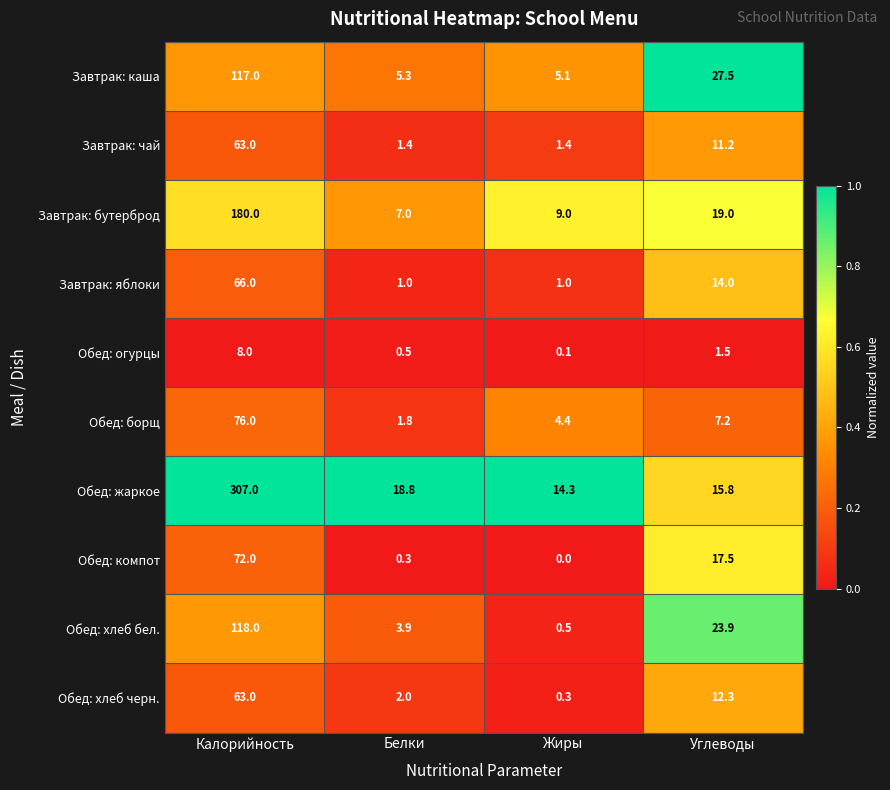

What is the difference between the maximum and second lowest values in the Завтрак: бутерброд series?

171.0